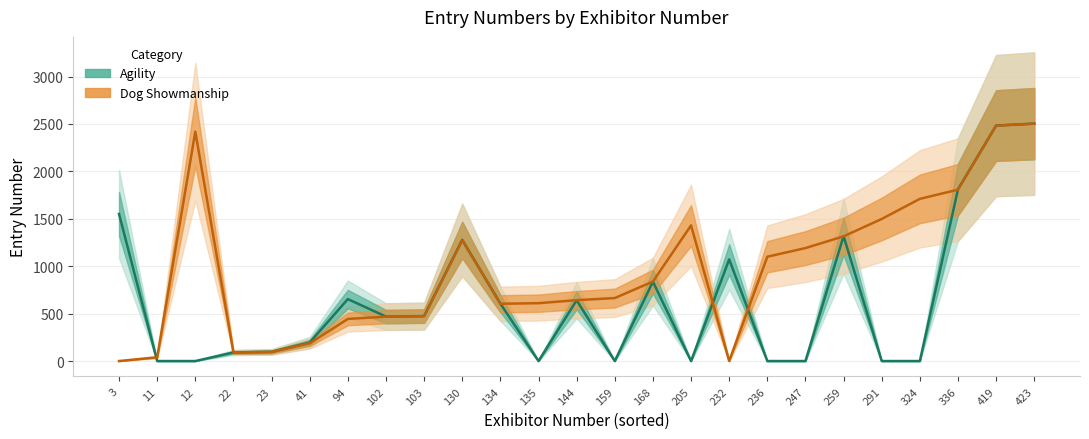

Is this an area chart (filled region under the line)?

No